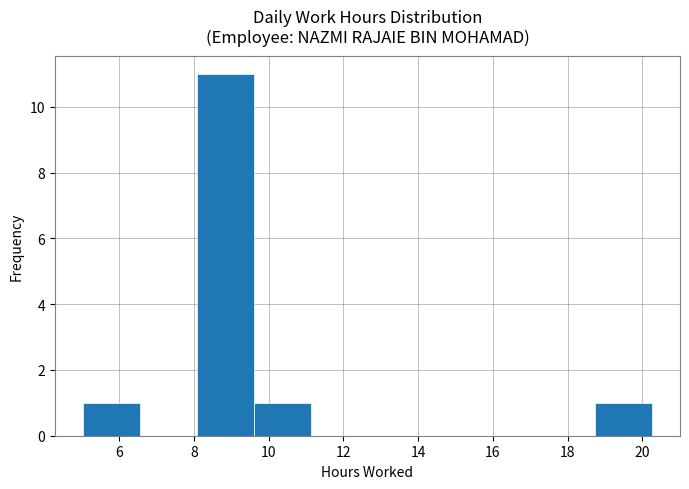

Reading left to right, transcribe this chart: for each bar, give the range it covers on the x-axis and its height. Neither the bar edges nor the heights are printed on the chart, so give them approximately, as read against the axes.

5.0 to 6.6: 1
6.6 to 8.0: 0
8.0 to 9.6: 11
9.6 to 11.2: 1
11.2 to 12.6: 0
12.6 to 14.2: 0
14.2 to 15.6: 0
15.6 to 17.2: 0
17.2 to 18.8: 0
18.8 to 20.2: 1